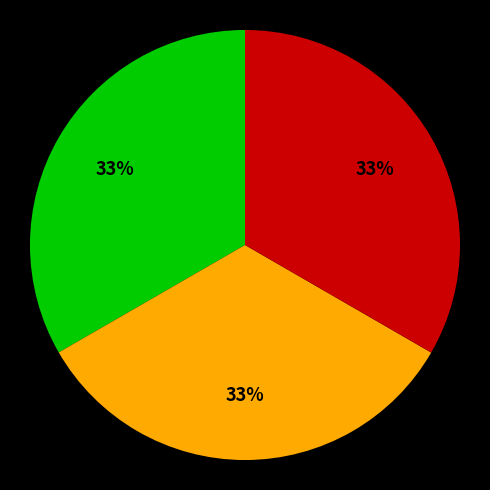

To the nearest percent, what is the average slice percentage?

33%